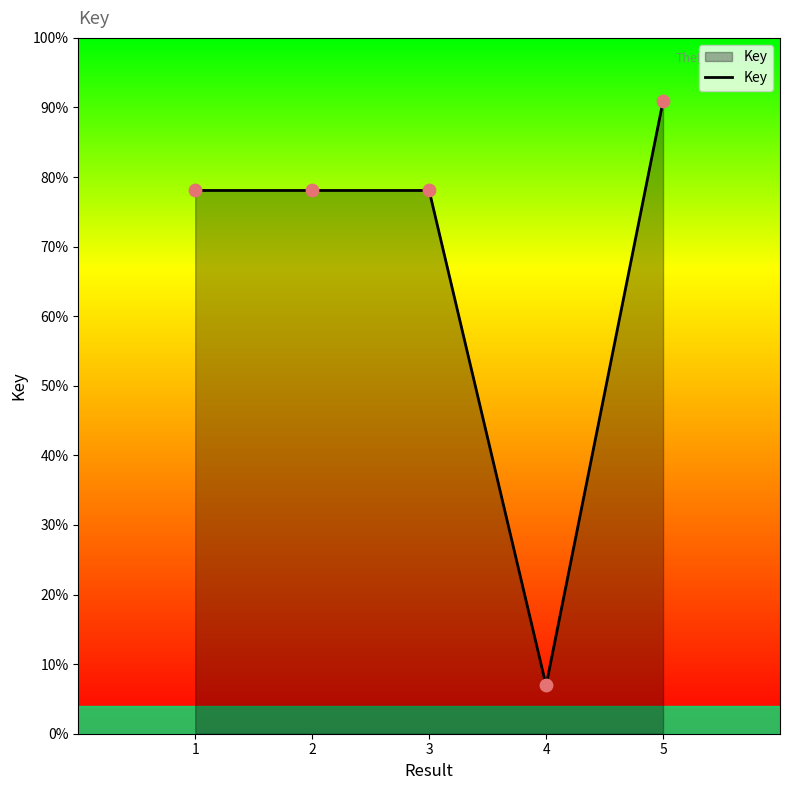

Approximately how many times larger is the value at 2 compared to 5?

0.9